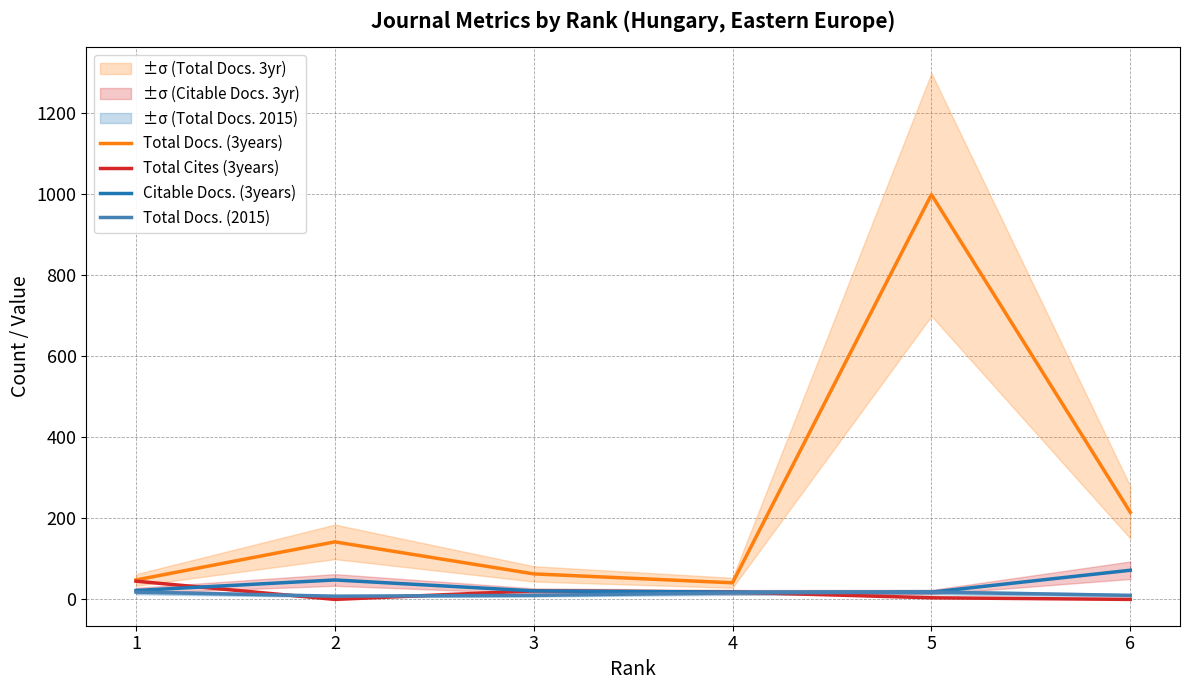

Between 1 and 2, which series saw the biggest shift?

Total Docs. (3years)